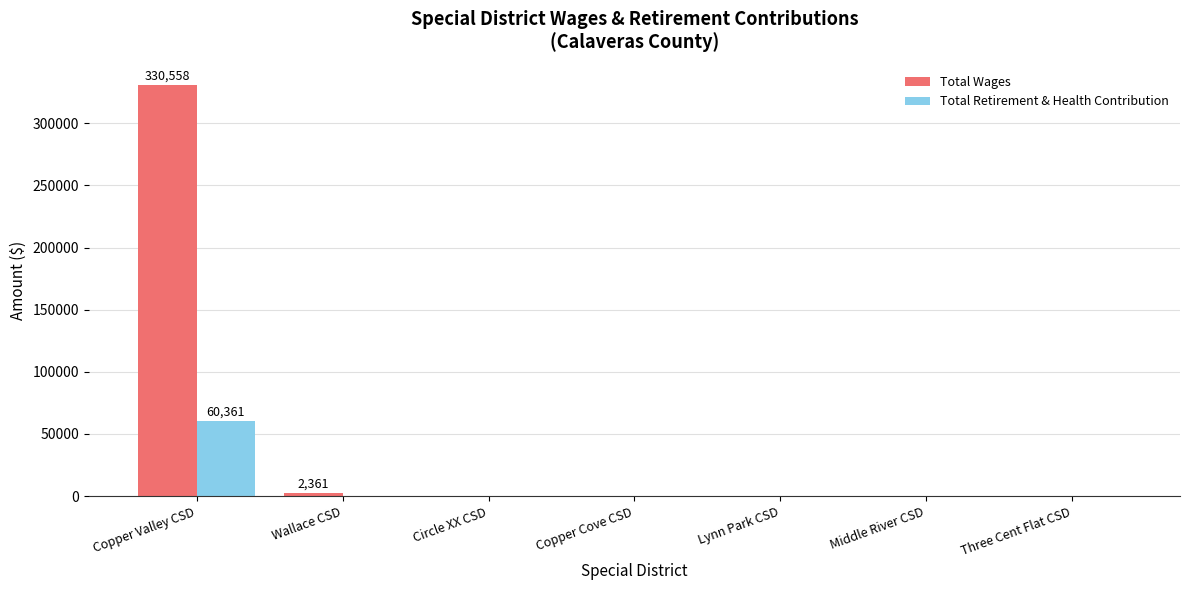

Reading right to left, extract all data points from this chart.

Total Wages: 0	0	0	0	0	2361	330558
Total Retirement & Health Contribution: 0	0	0	0	0	0	60361